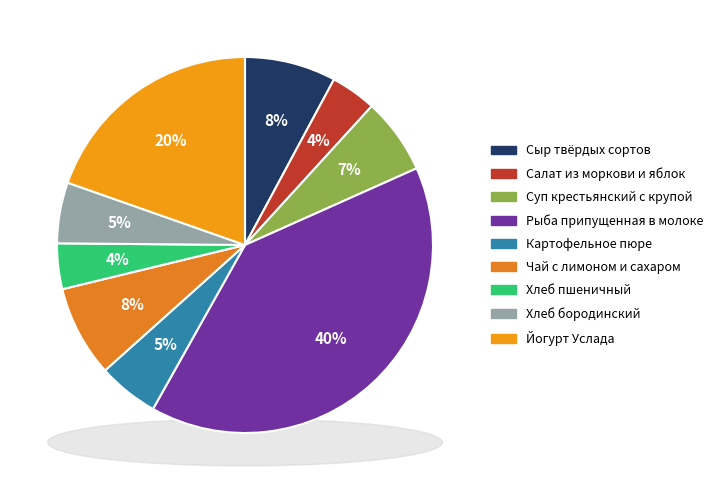

How many slices are in this pie chart?

9